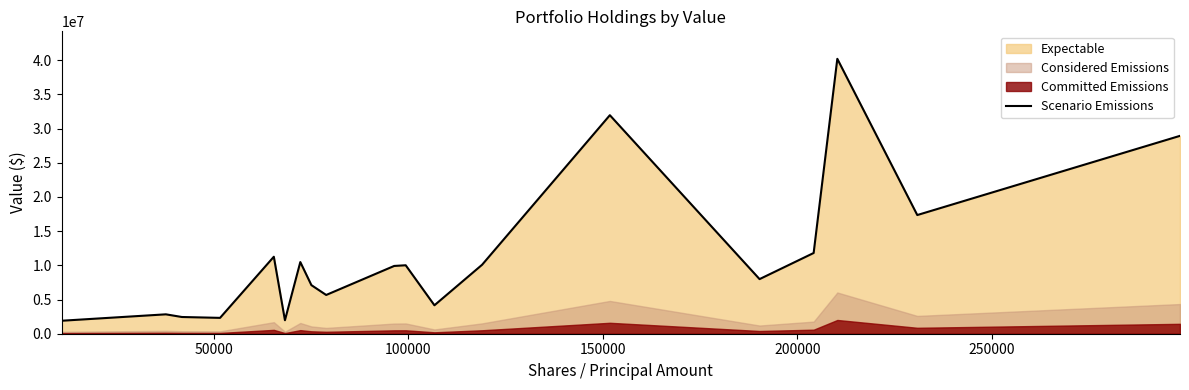

What is the maximum value for Scenario Emissions?

40199062